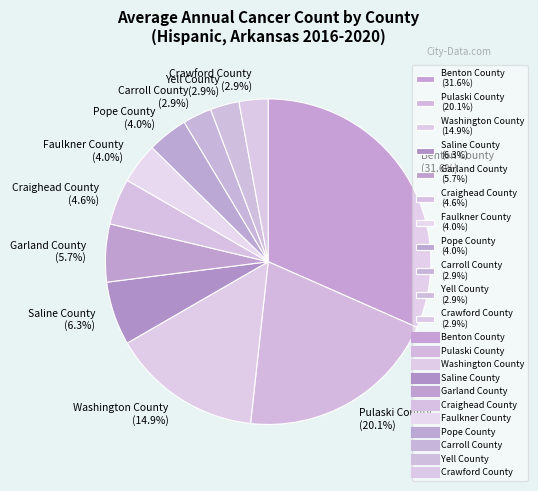

To the nearest percent, what is the combined percentage of Carroll County and Saline County?

9%